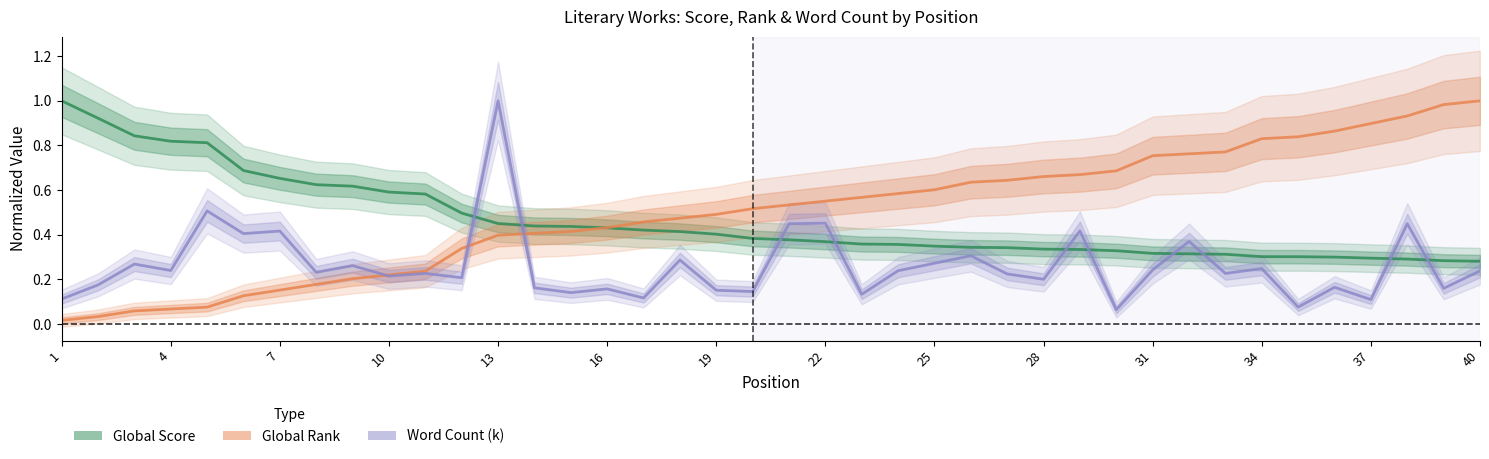

List the series in order of their overall mean, highest first.

Global Rank, Global Score, Word Count (k)